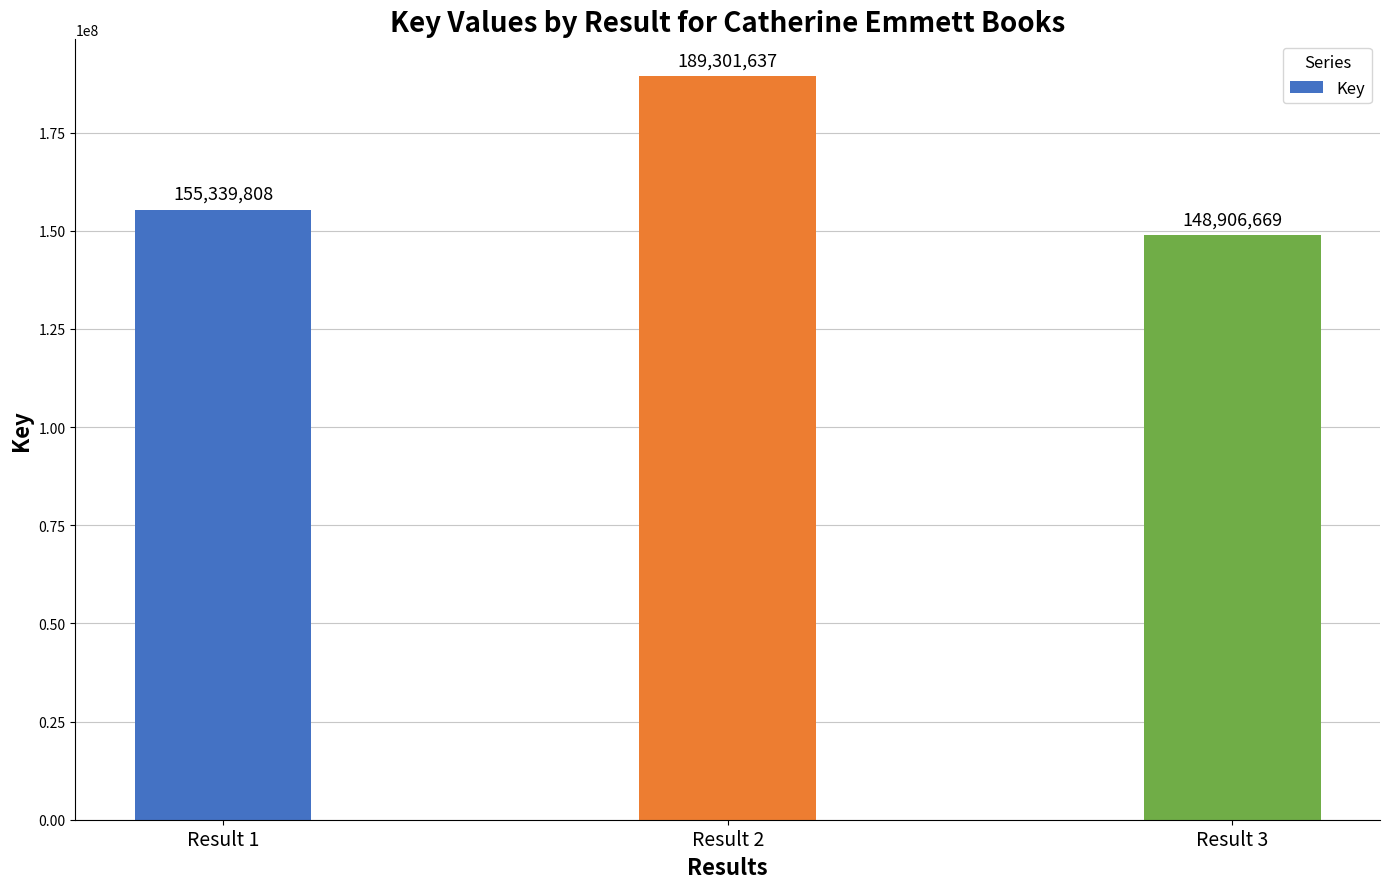

Reading left to right, extract all data points from this chart.

155339808	189301637	148906669